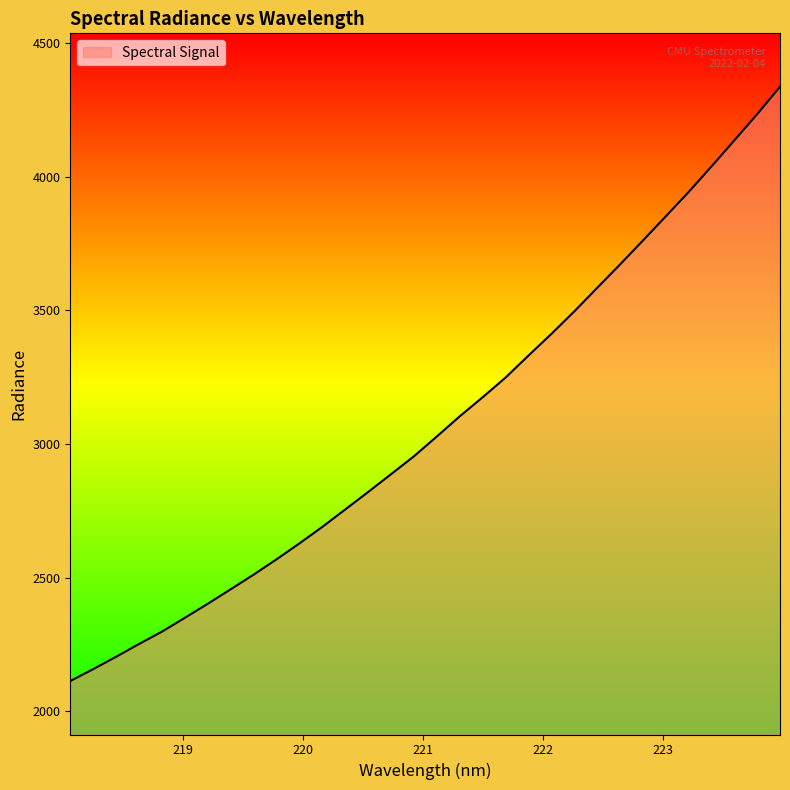

What is the minimum value shown in the chart?

2113.8